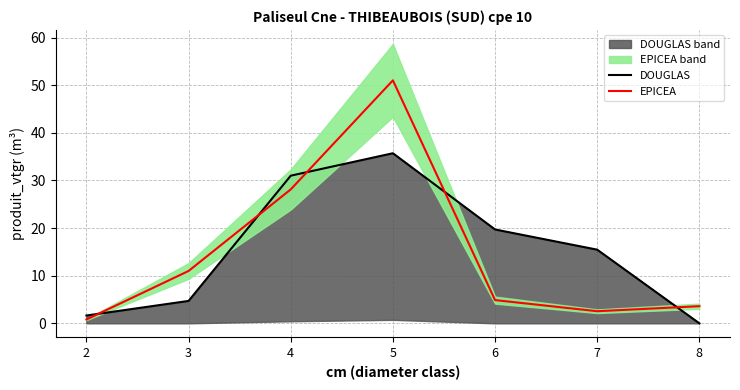

True or false: DOUGLAS has more than 0 interior local peaks.

True